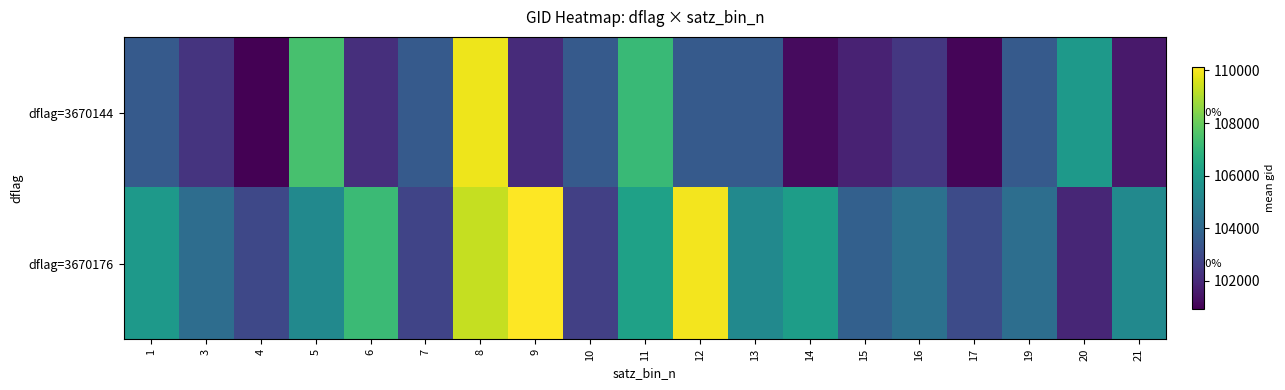

At which category does the chart reach its peak across all series?

9